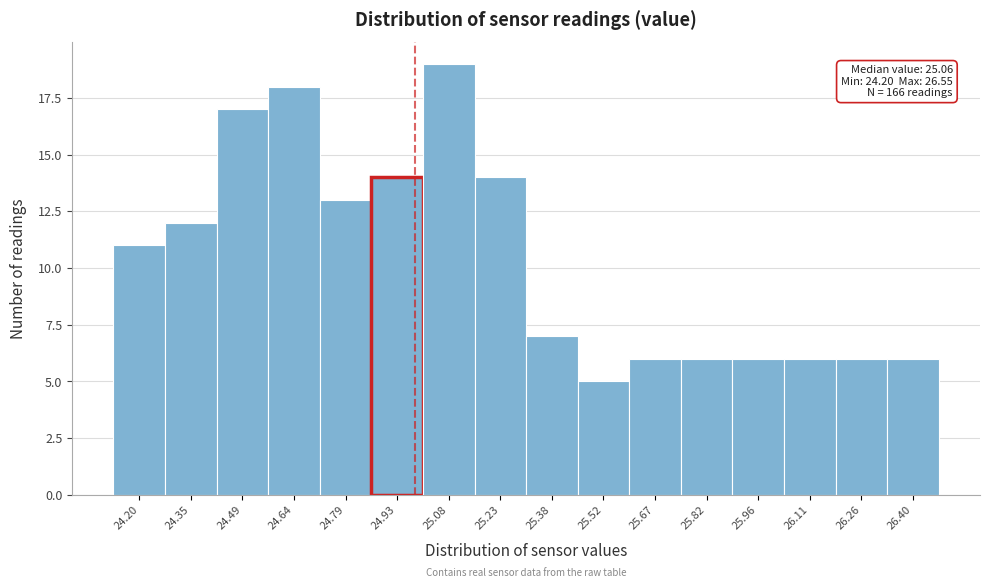

Reading right to left, transcribe all the data shown in this chart.

6	6	6	6	6	6	5	7	14	19	14	13	18	17	12	11